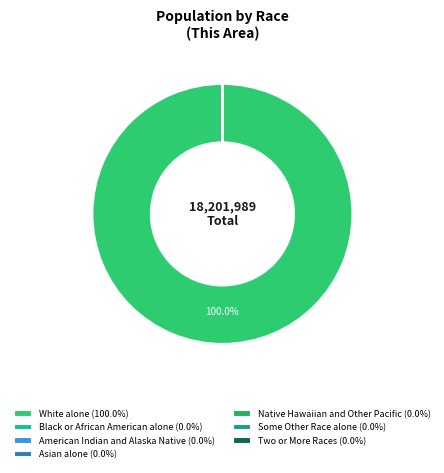

Is there a majority slice in this chart?

Yes